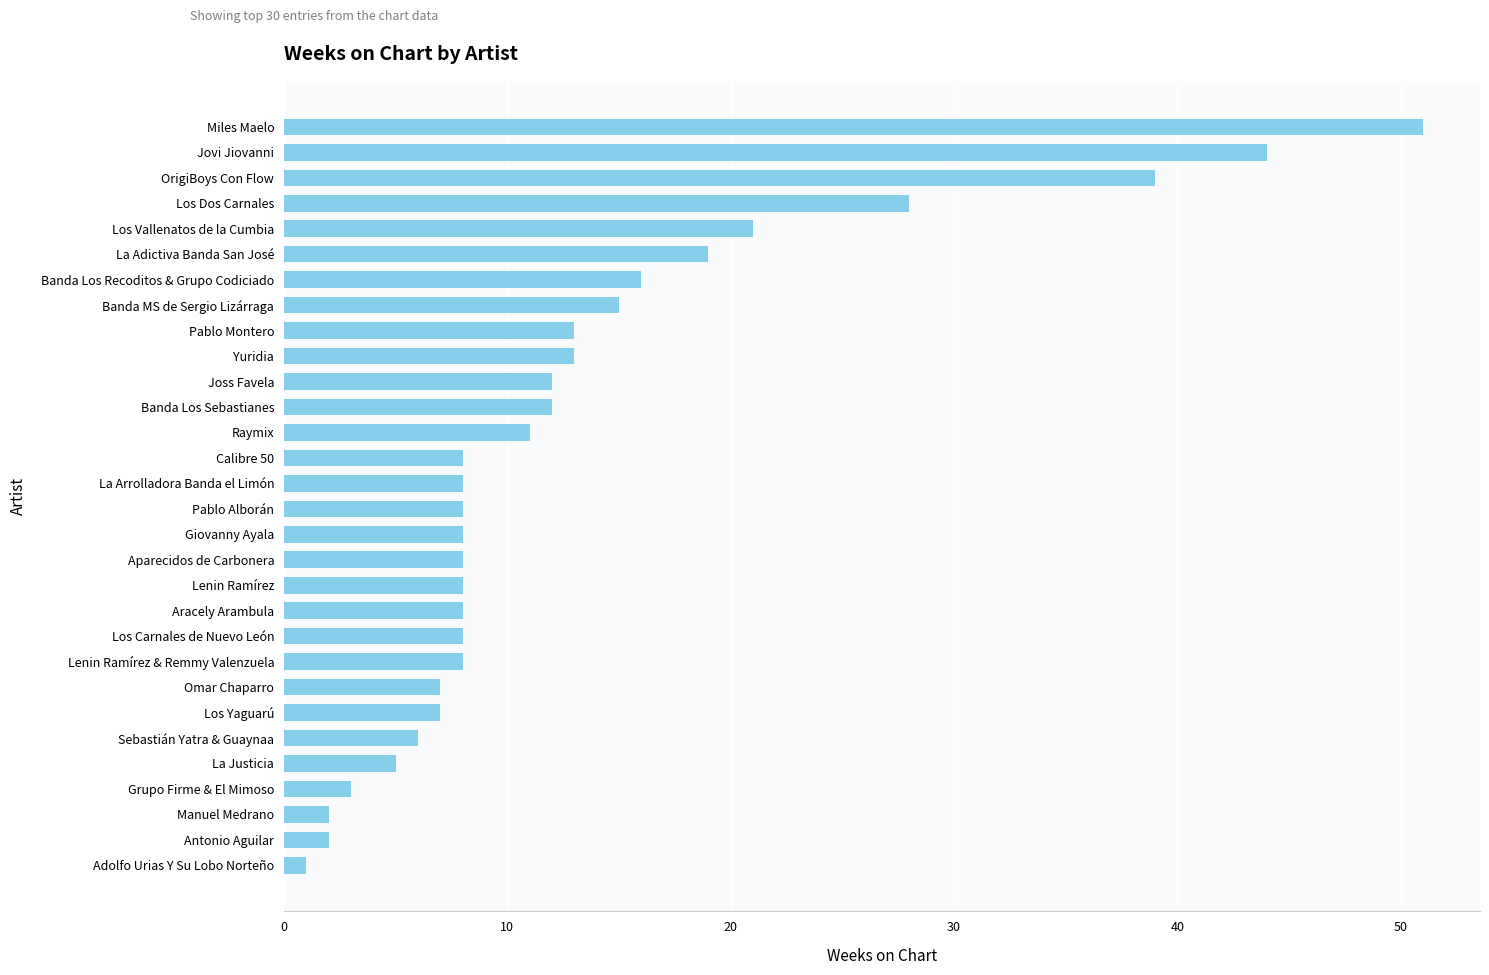

True or false: the data shows 2 at Manuel Medrano.

True